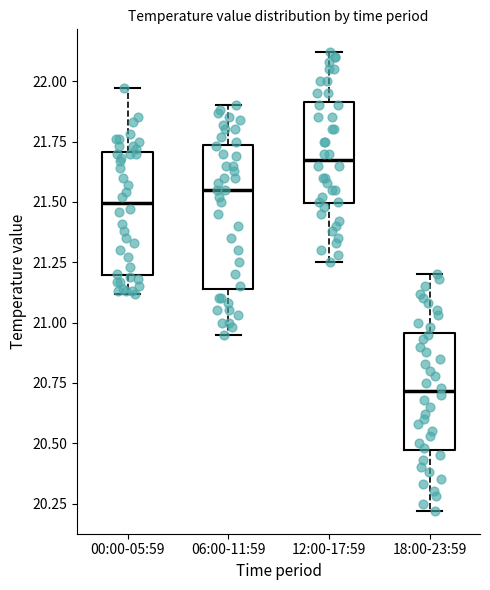

Which box is the tallest, from its lower edge to its upper edge?

06:00-11:59